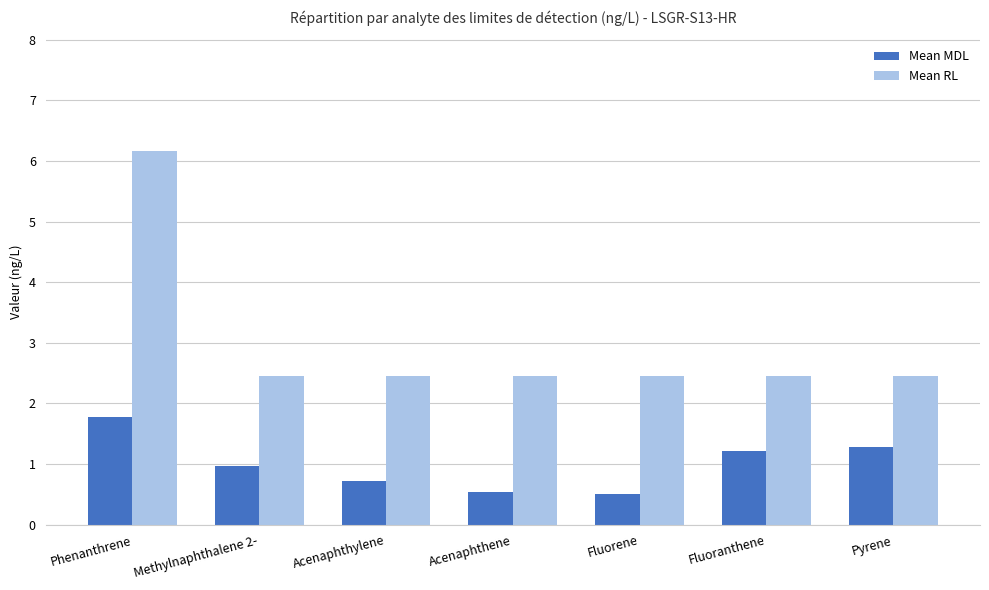

Which series has the widest spread of values?

Mean RL